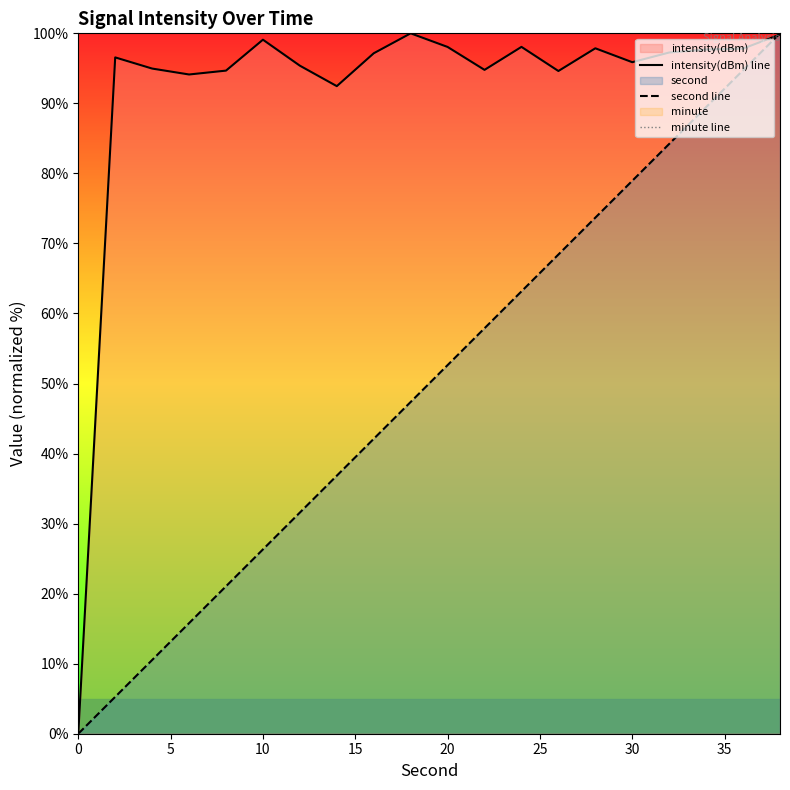

How many lines are shown in the chart?

3